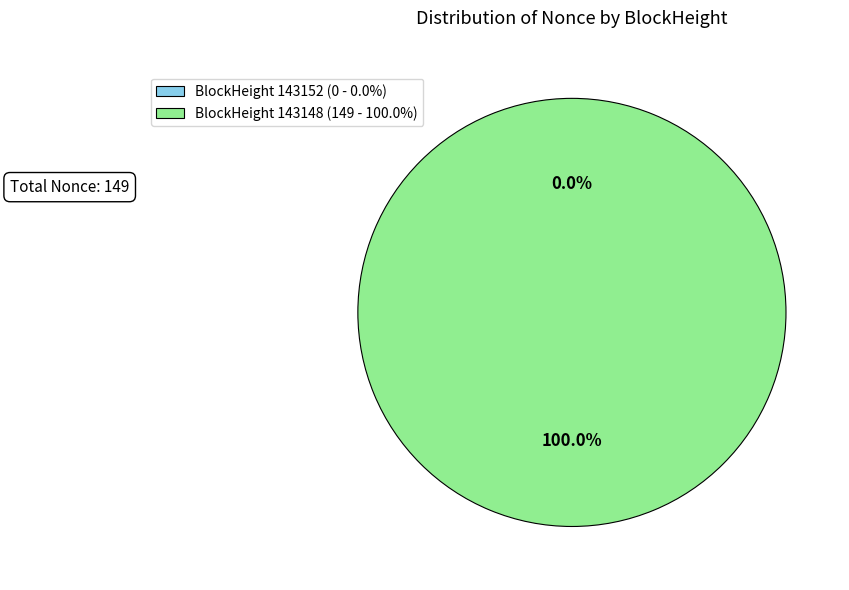

What portion of the pie excludes 143152?

100.0%